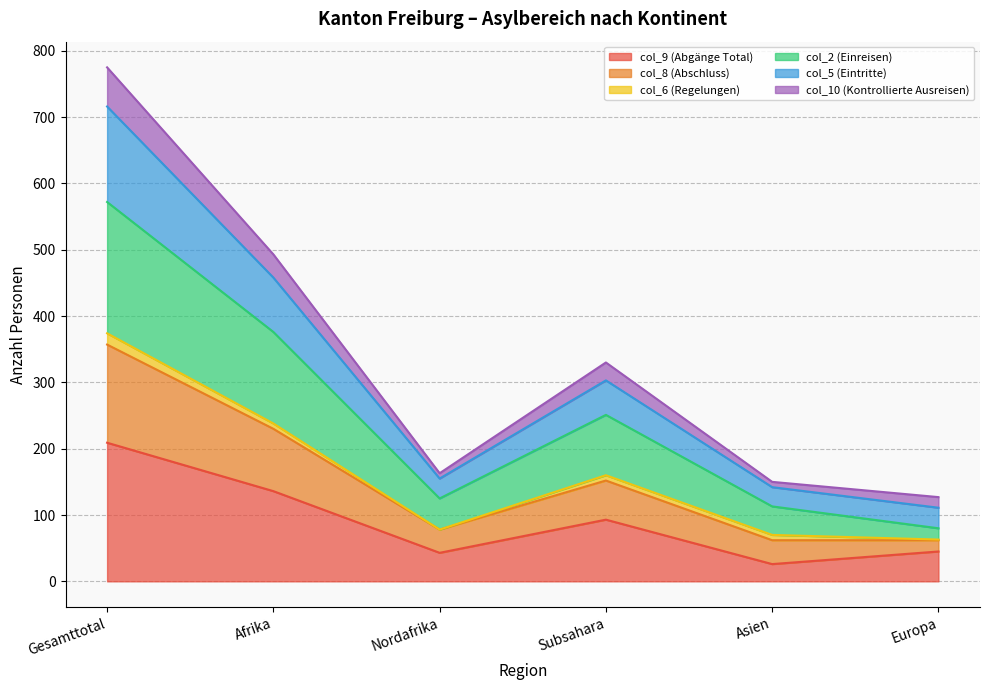

At which category is the sum across all series the highest?

Gesamttotal